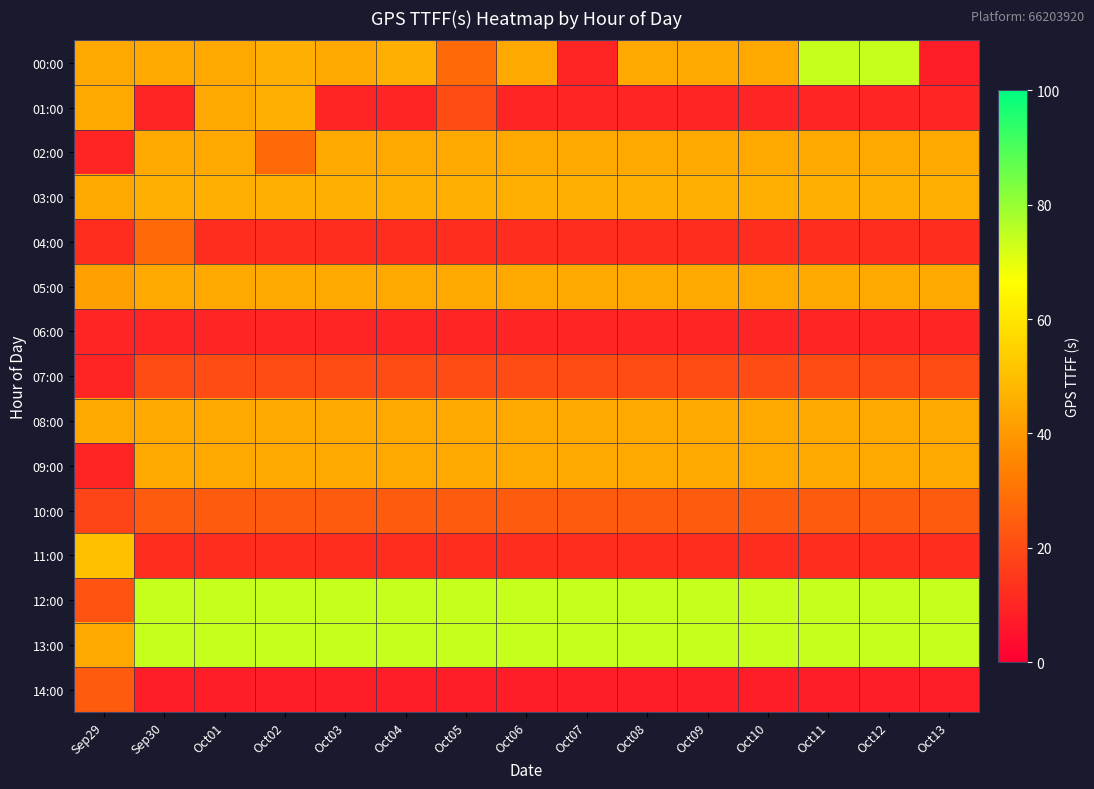

Which series has the largest range (max minus min)?

00:00